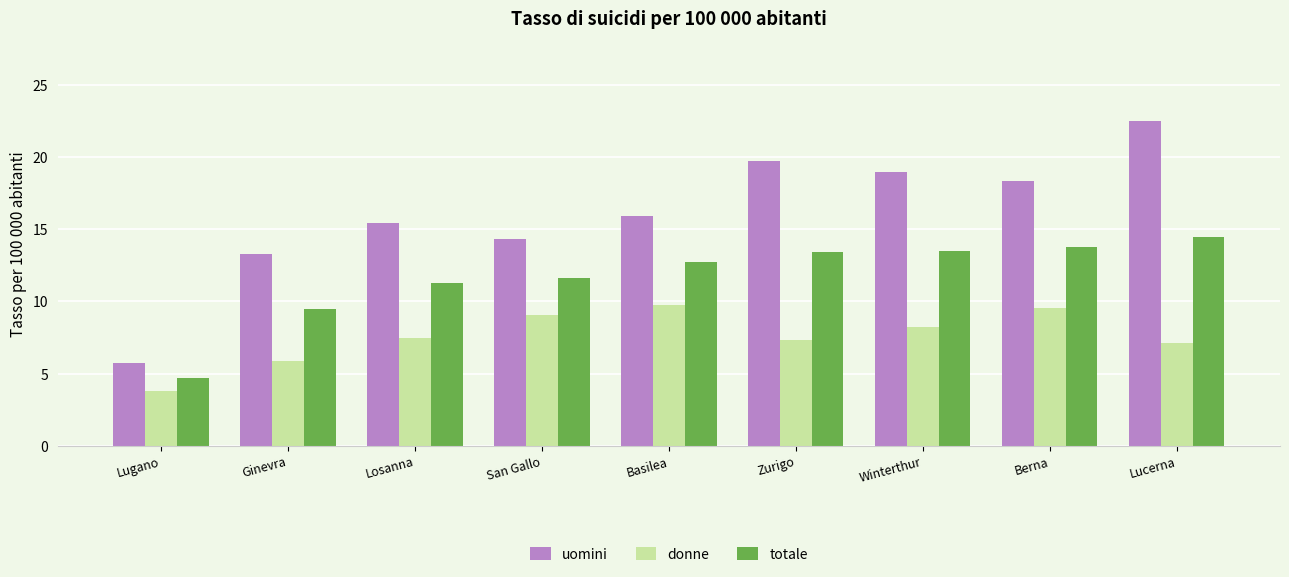

The totale series shows 17.2 at San Gallo. True or false?

False